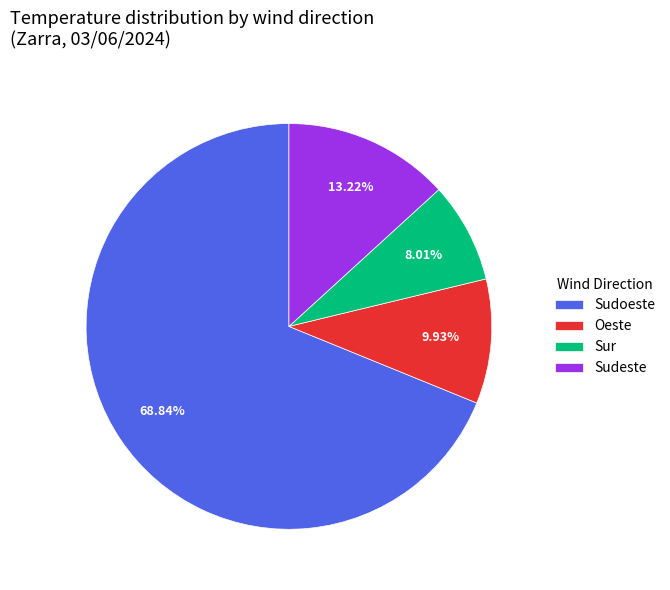

Approximately how many times larger is the value at Oeste compared to Sur?

1.2